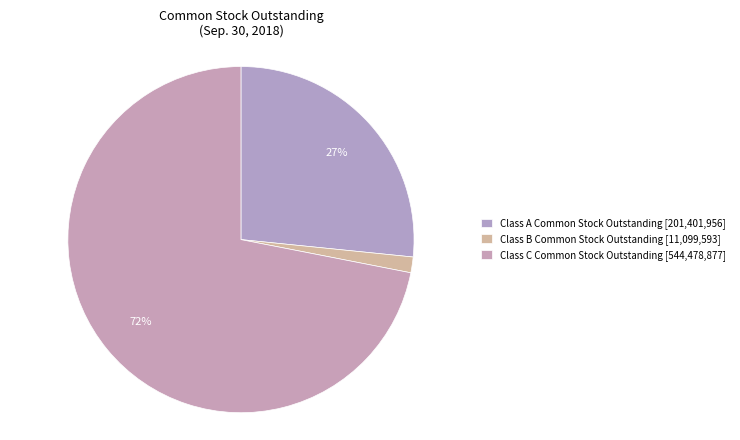

How many segments does this pie chart have?

3